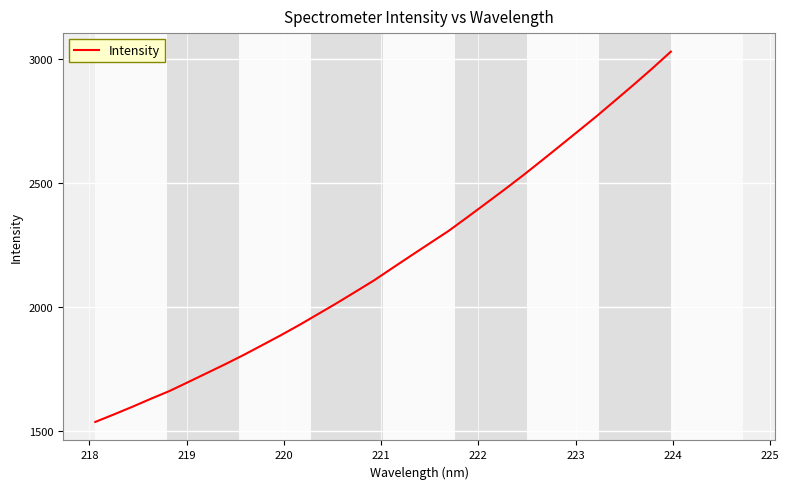

What is the difference between the maximum and minimum values?

1492.1